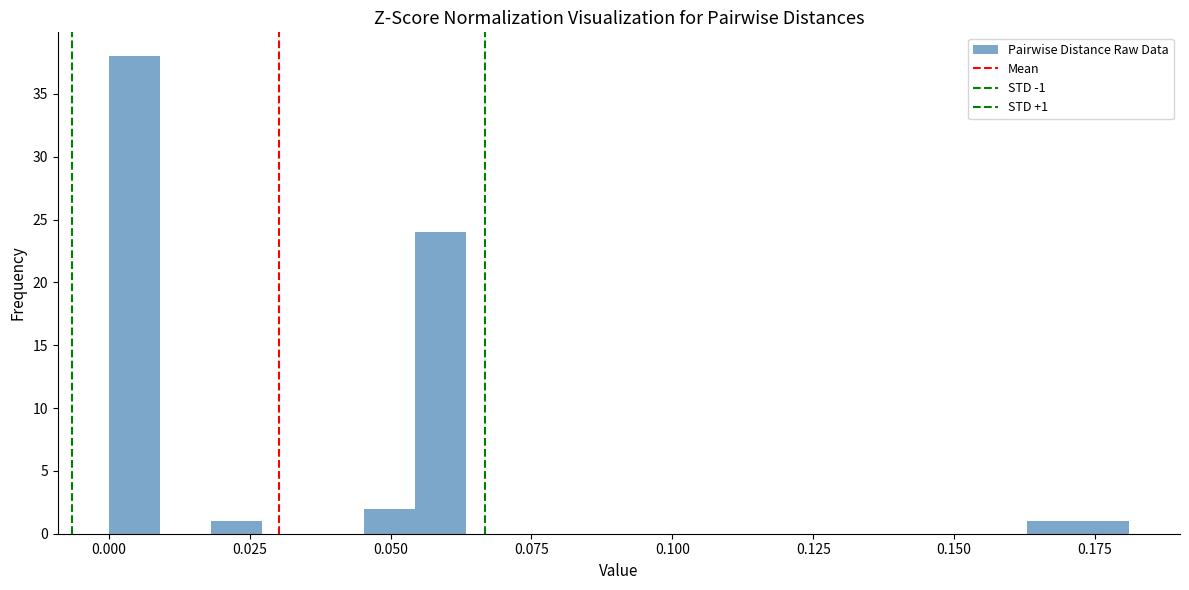

Around what value on the x-axis is the tallest bar? Give the approximate position of its centre, as read against the axis.

0.005